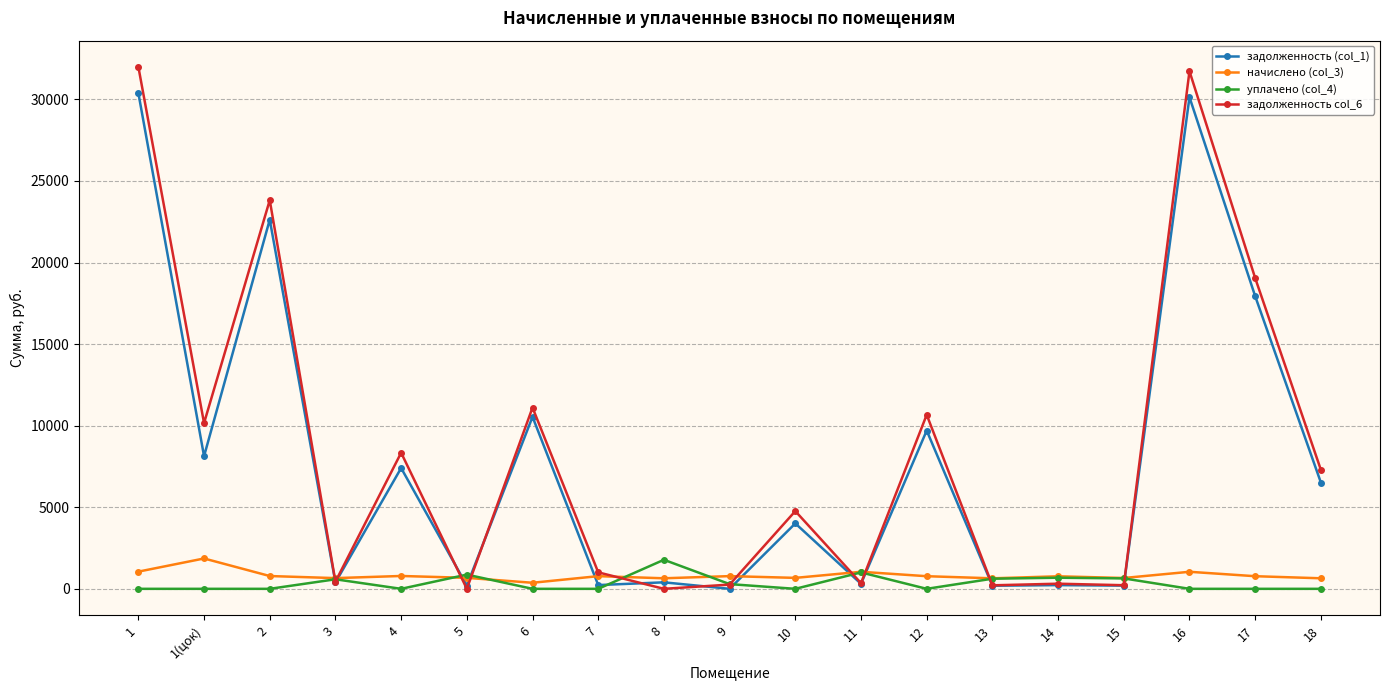

What is the label of the 14th point from the right?

5